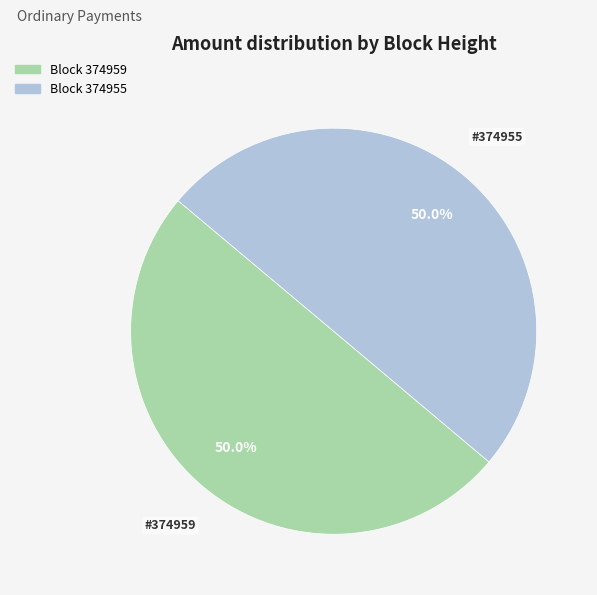

How many segments does this pie chart have?

2